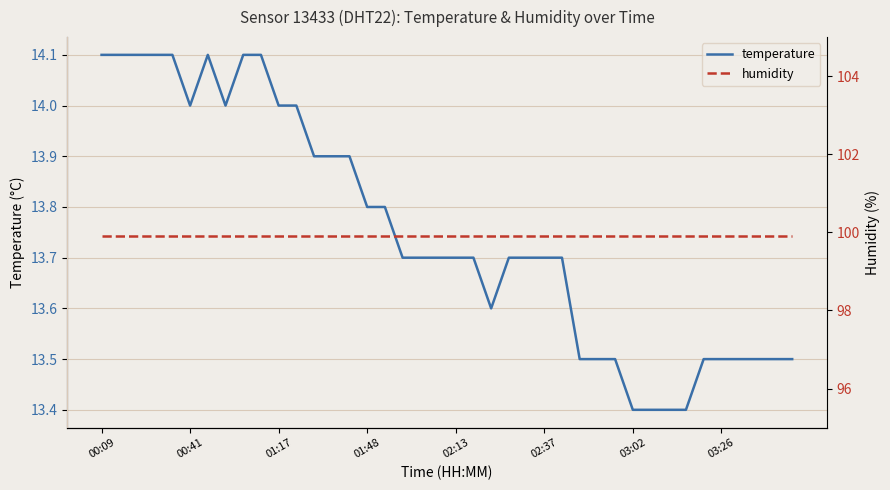

The temperature series shows 14.1 at 00:09. True or false?

True